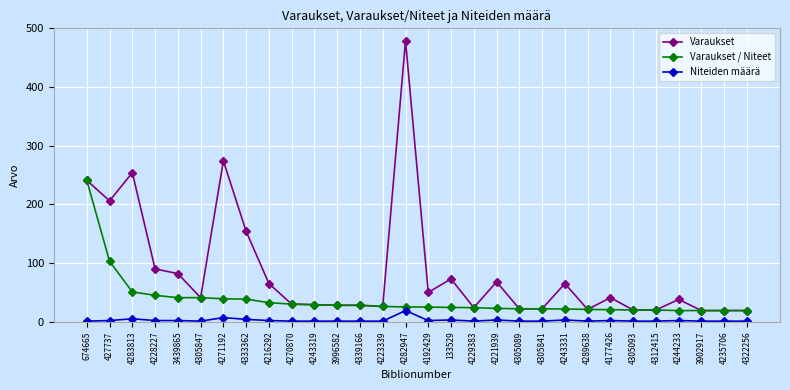

True or false: Varaukset and Niteiden määrä cross at least once.

False